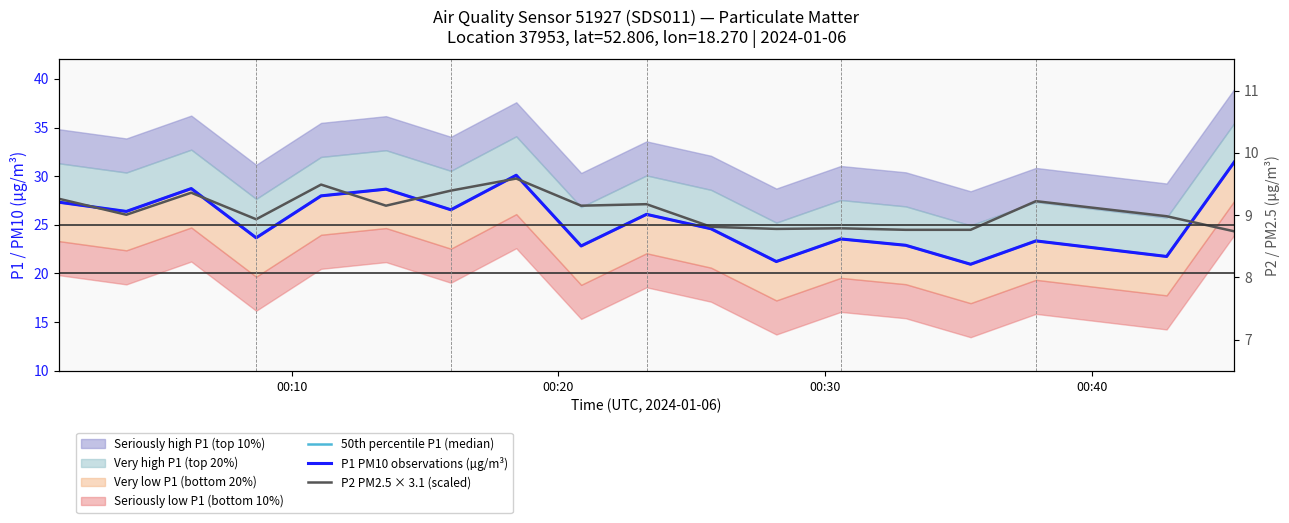

What is the average value of the P1 PM10 observations (µg/m³) series?

25.5